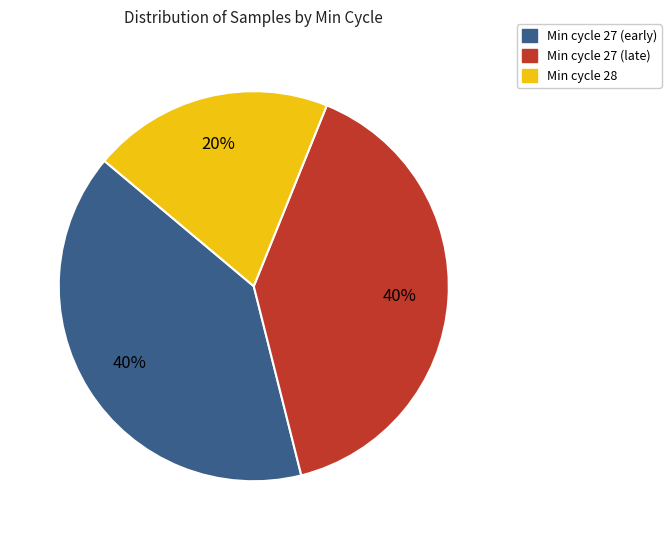

Does any single category account for the majority?

No